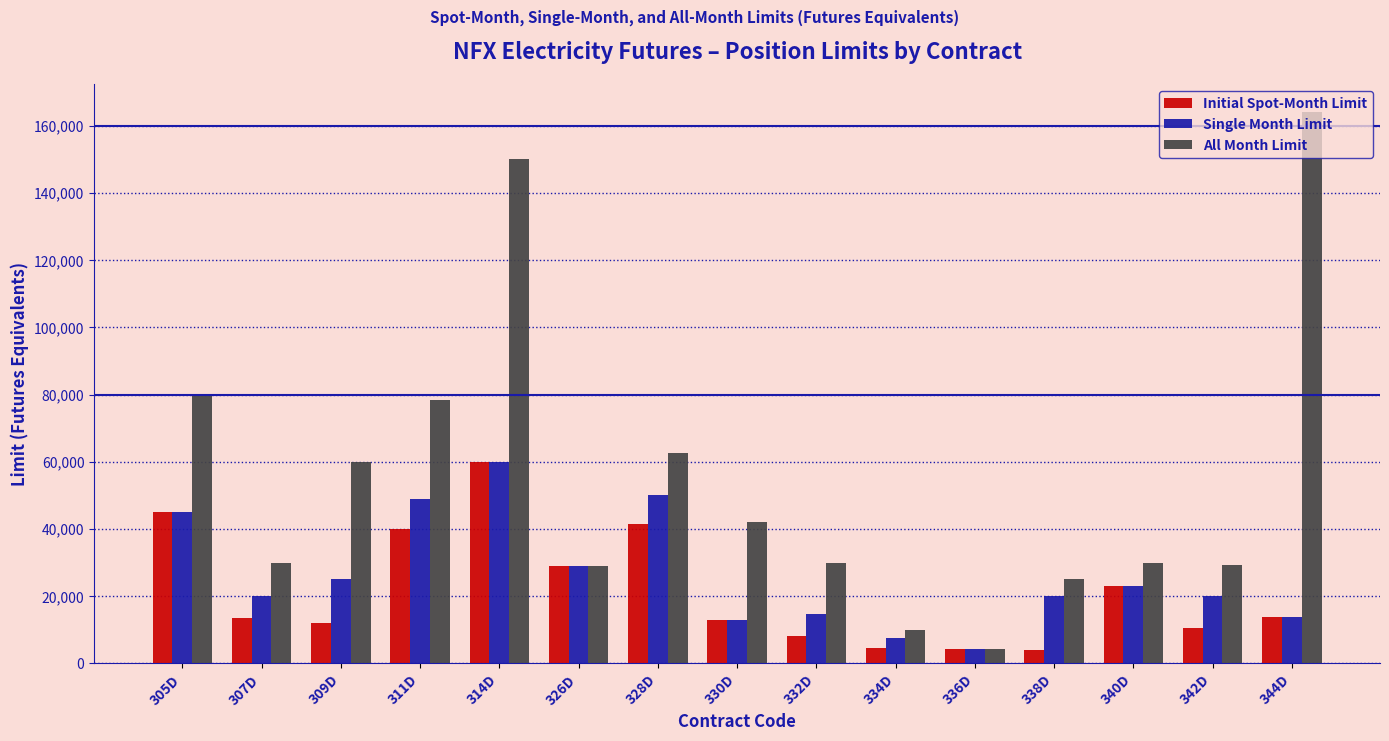

True or false: Single Month Limit has a value of 23148 at 340D.

True